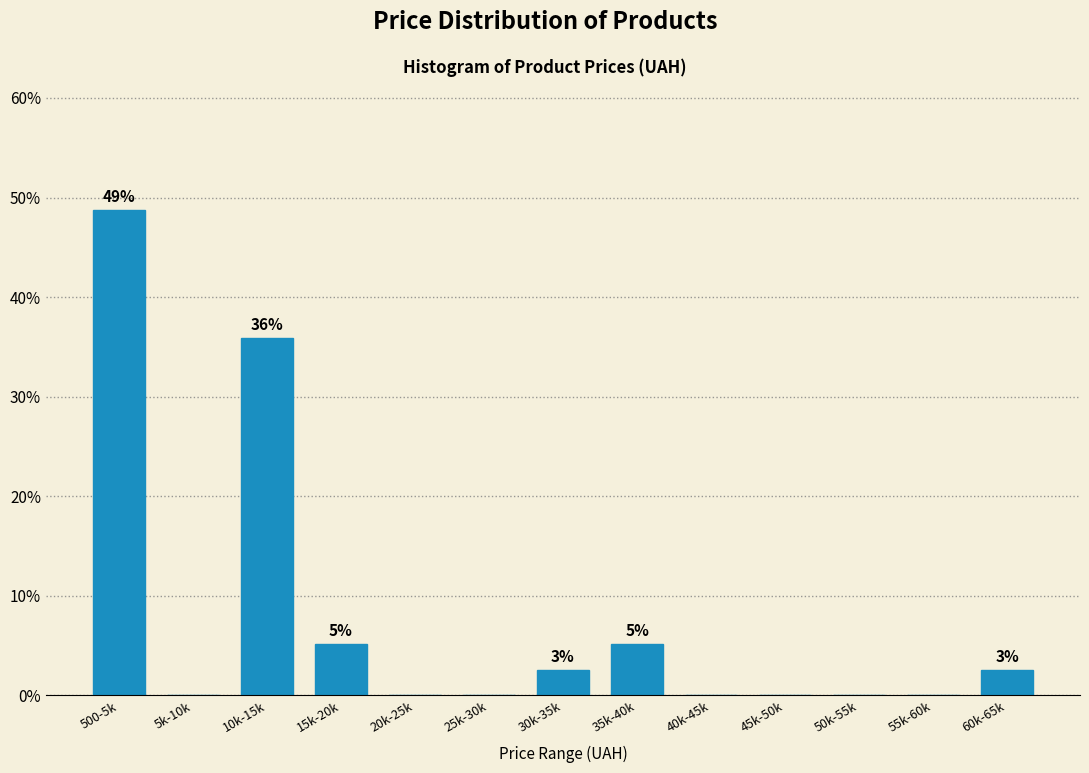

Reading left to right, transcribe all the data shown in this chart.

500-5k=48.7	5k-10k=0.0	10k-15k=35.9	15k-20k=5.1	20k-25k=0.0	25k-30k=0.0	30k-35k=2.6	35k-40k=5.1	40k-45k=0.0	45k-50k=0.0	50k-55k=0.0	55k-60k=0.0	60k-65k=2.6